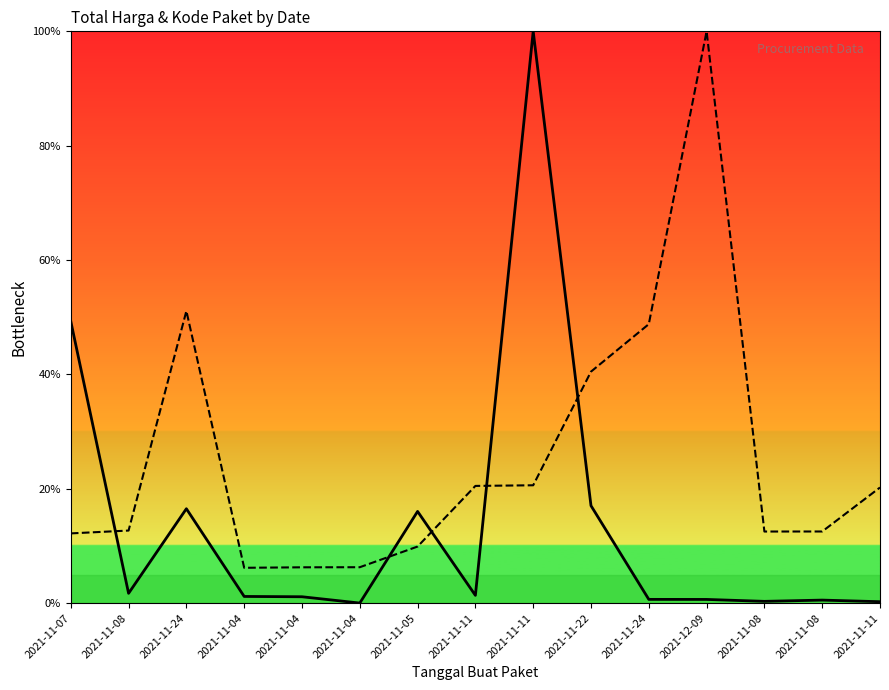

How many lines are shown in the chart?

2